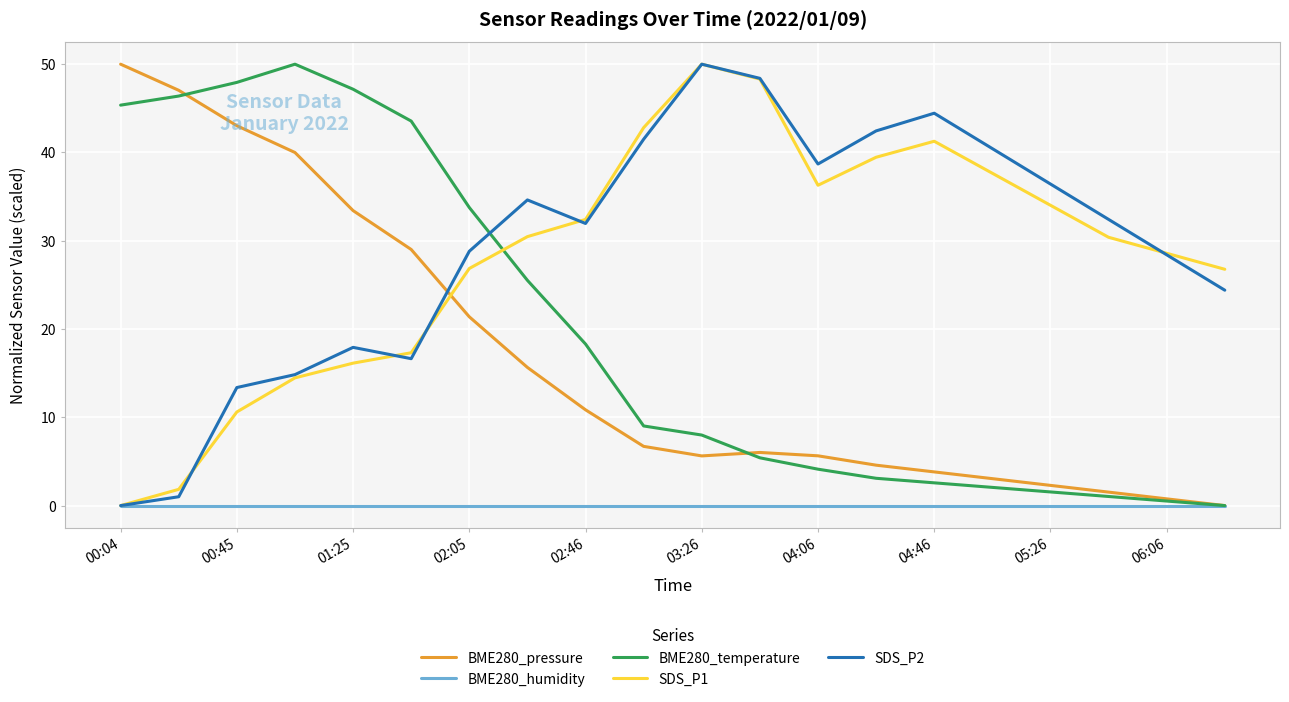

How many times do BME280_temperature and SDS_P1 cross each other?

1